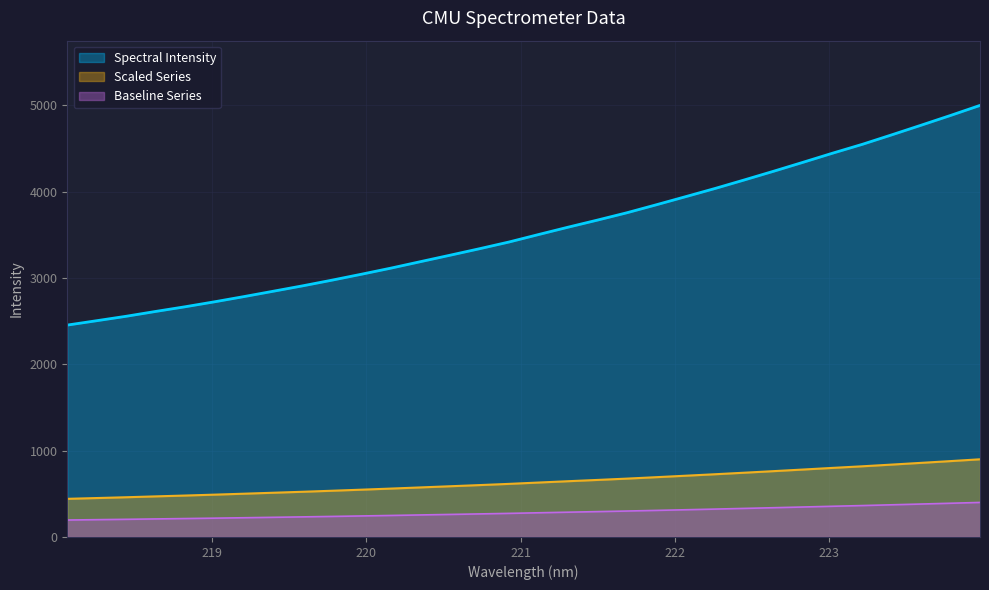

How many distinct data groups are displayed?

3